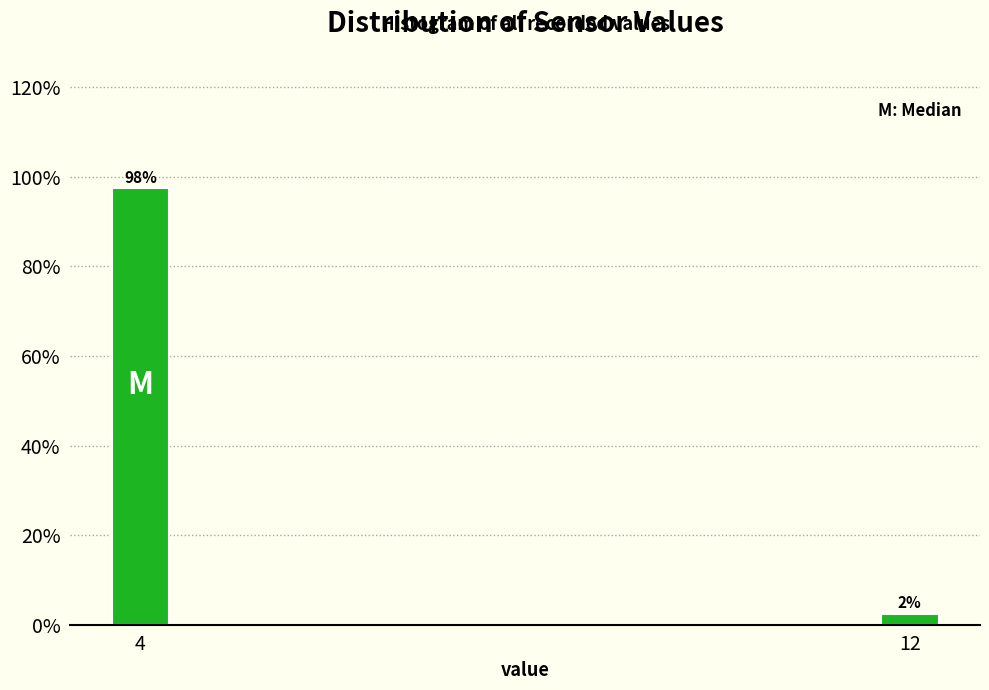

Are the bars horizontal?

No